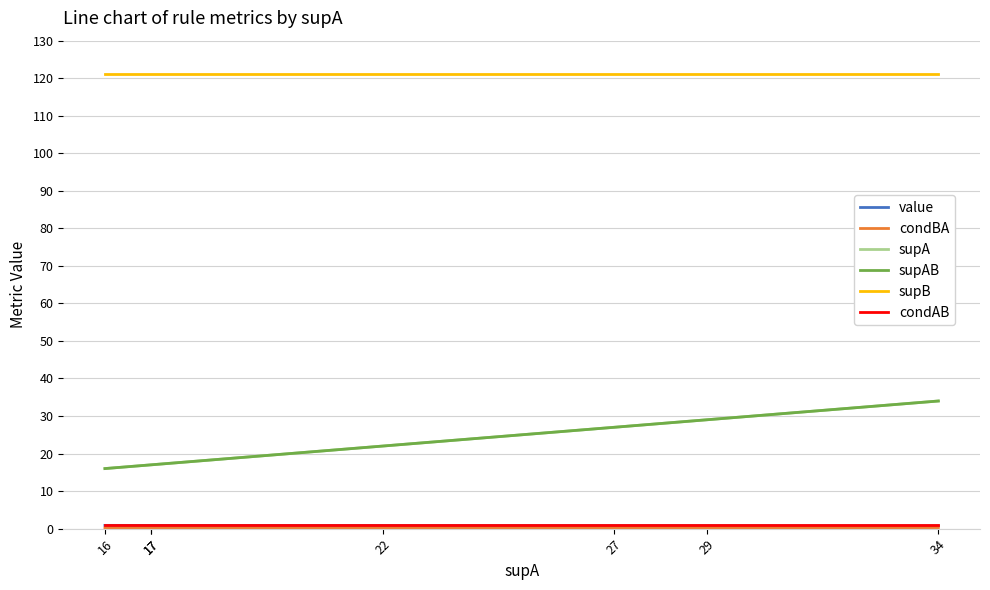

What is the spread (max minus min) of values at 17?

120.9